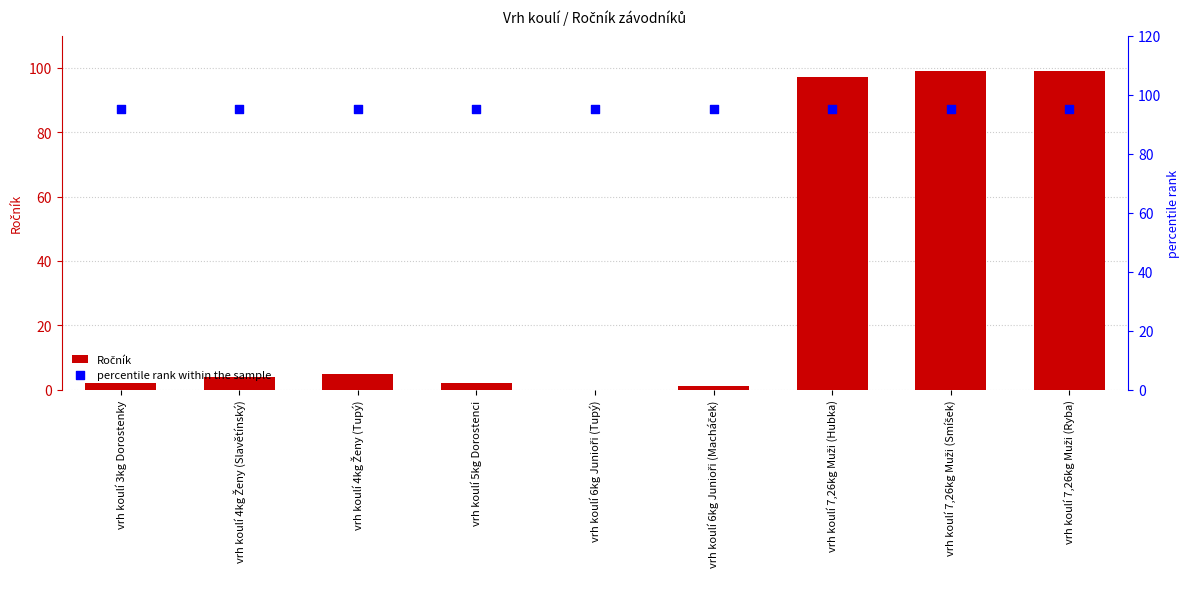

Which series reaches the maximum Y coordinate?

Ročník